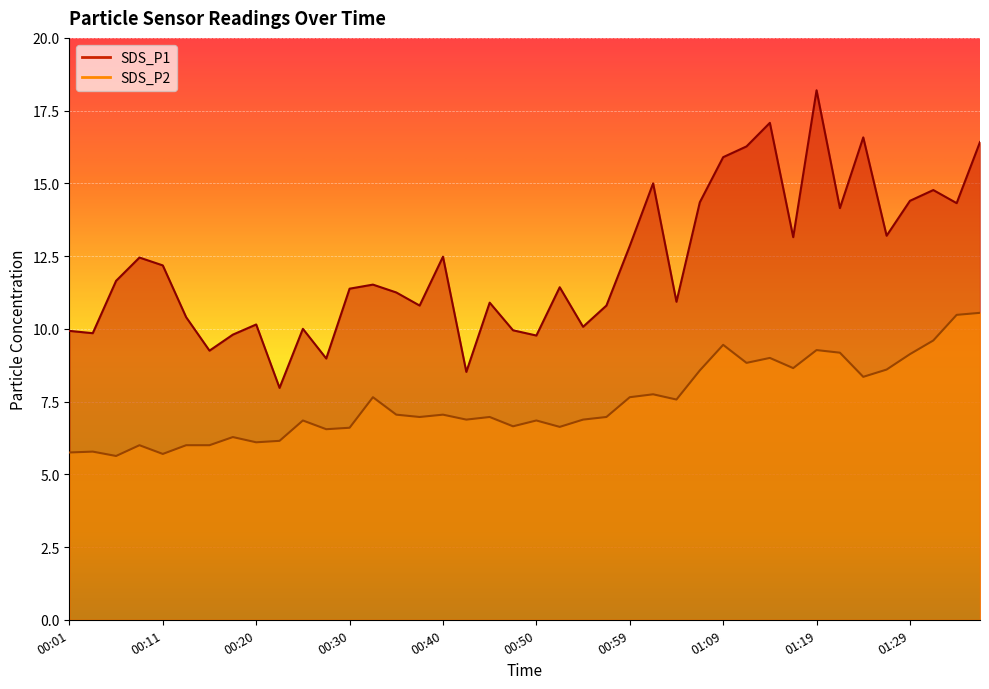

List the series in order of their overall mean, lowest first.

SDS_P2, SDS_P1